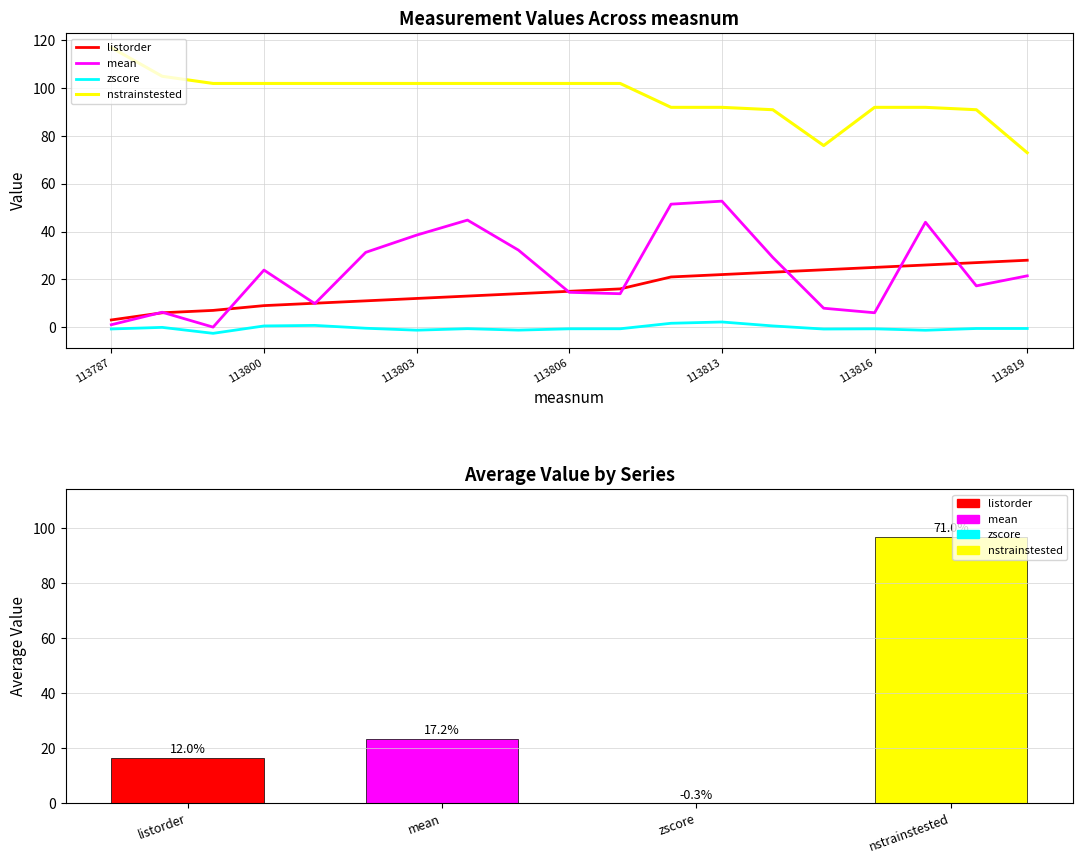

At 113814, list the series in order from largest to smallest.

nstrainstested, mean, listorder, zscore